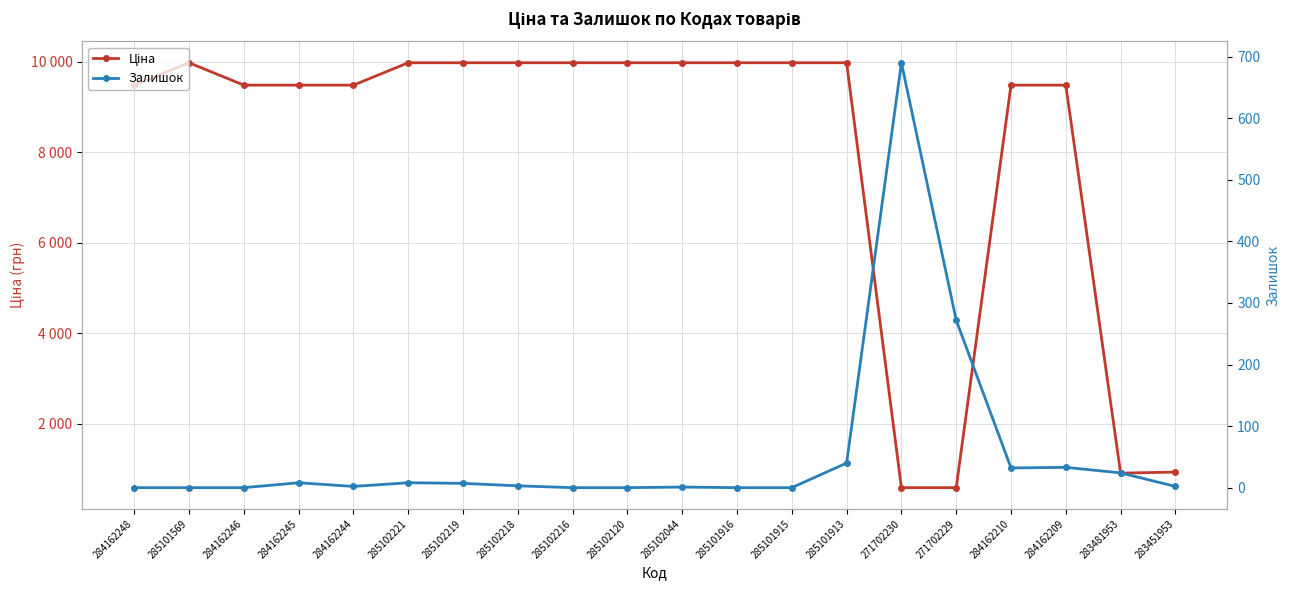

What value does the Ціна series have at 285102219?

9975.0